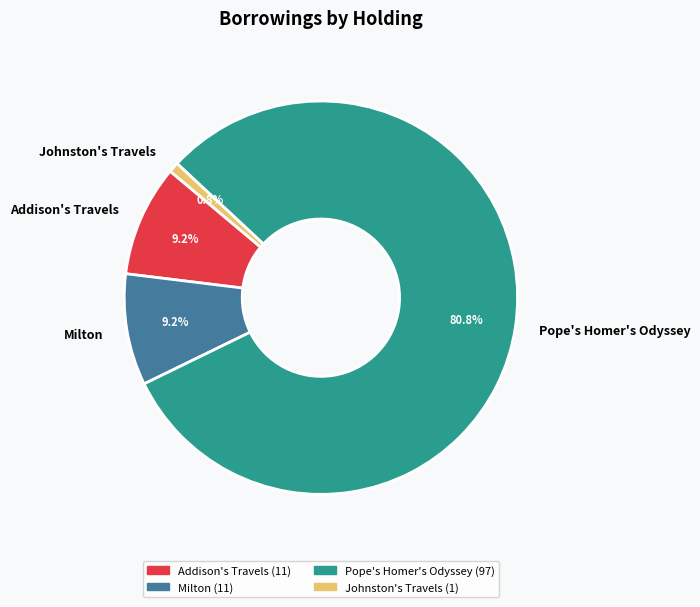

Does any single category account for the majority?

Yes